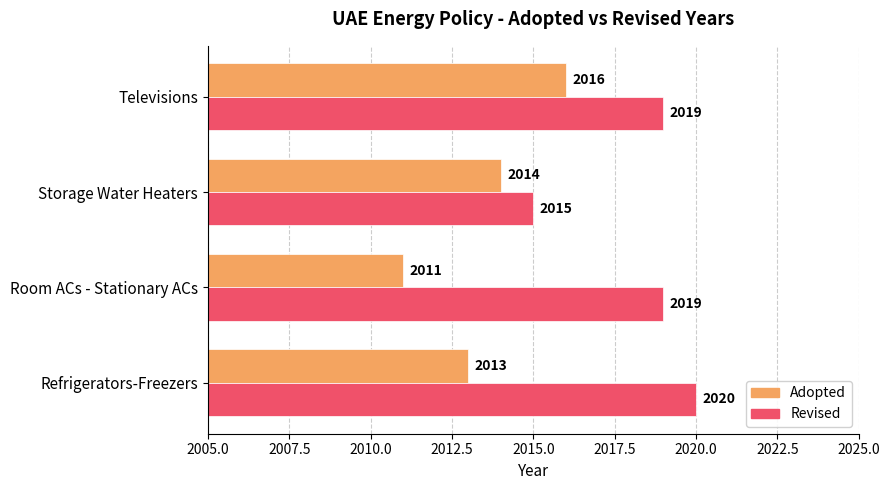

What is the smallest value displayed?

2011